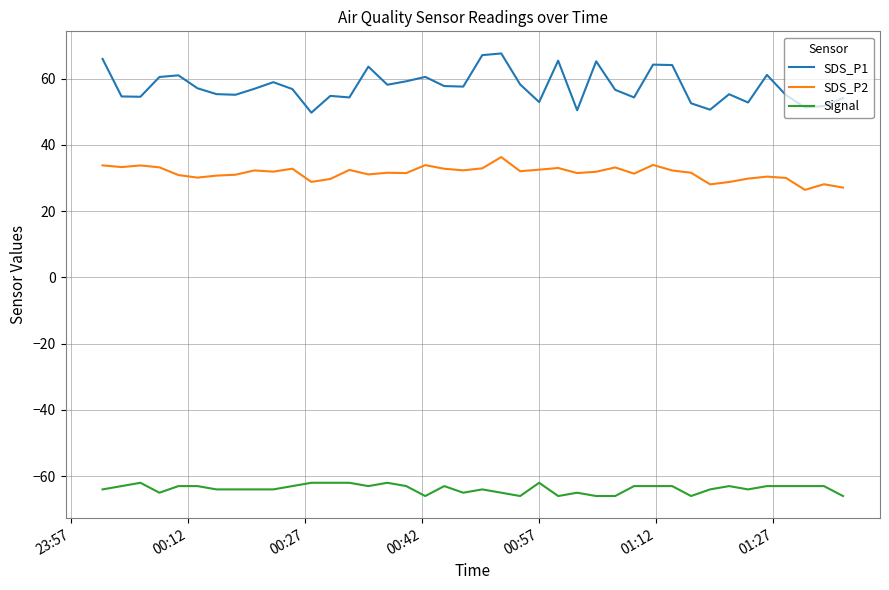

Rank the series by their average value, from highest to lowest.

SDS_P1, SDS_P2, Signal